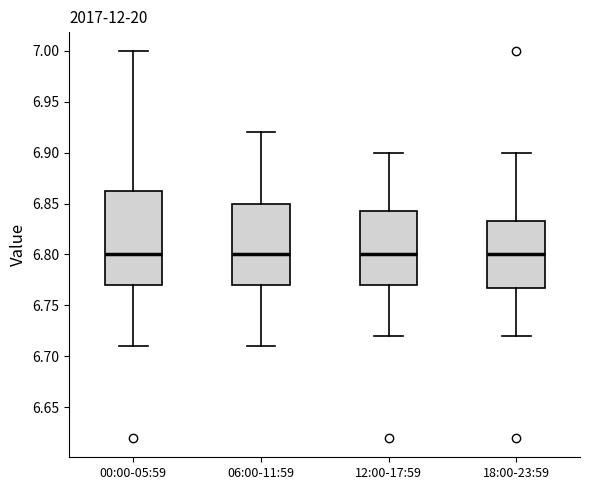

Comparing the boxes themselves (not the whiskers), which one is the tallest?

00:00-05:59